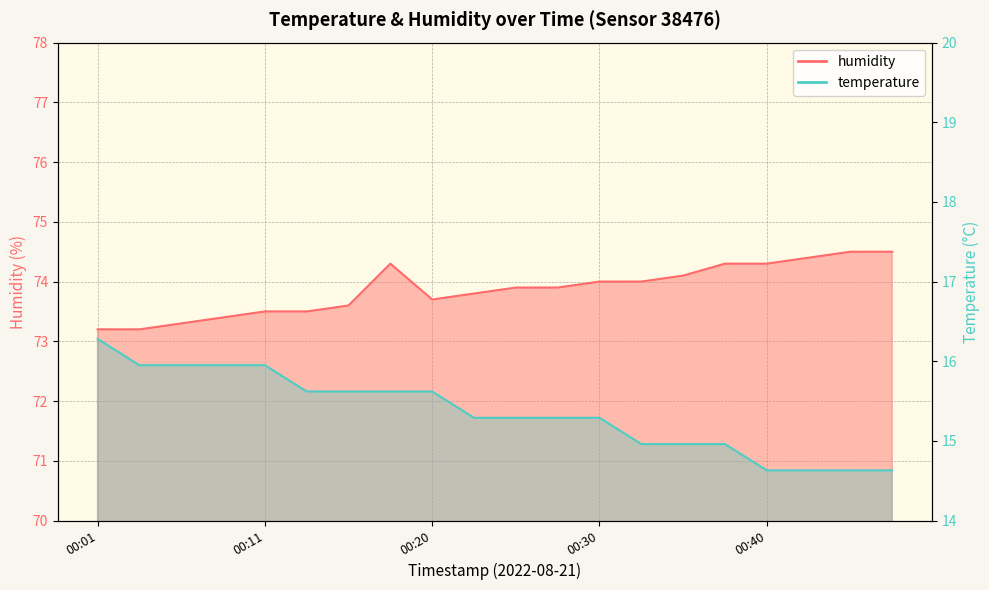

What is the value of the humidity point at the 13th from the left?

74.0